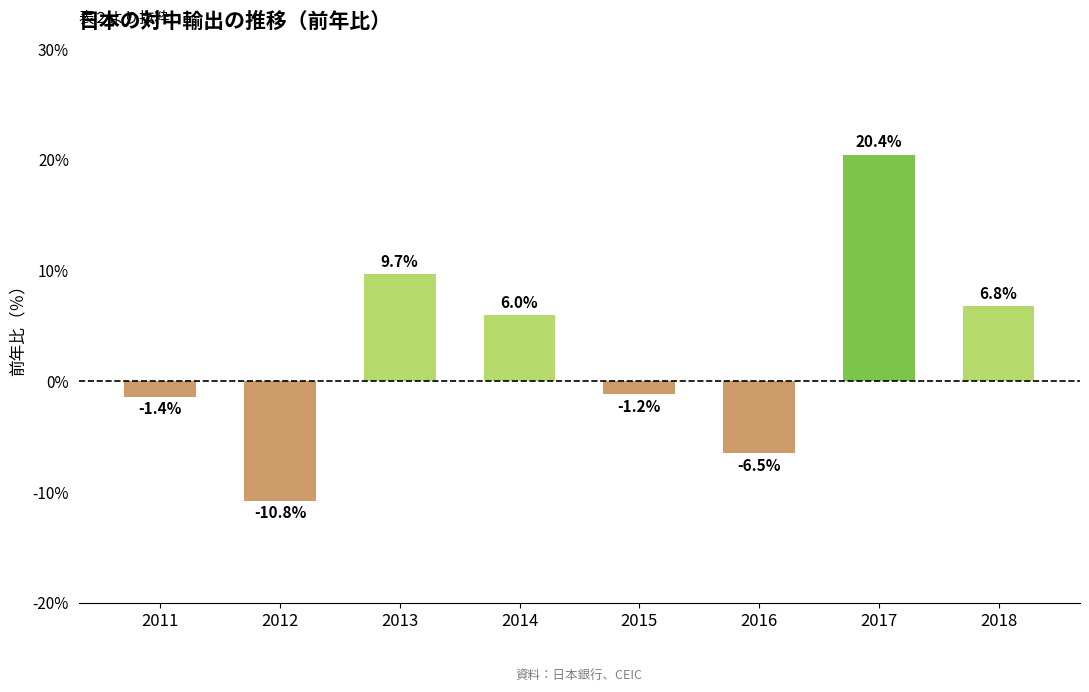

The value at 2013 is 9.7. True or false?

True